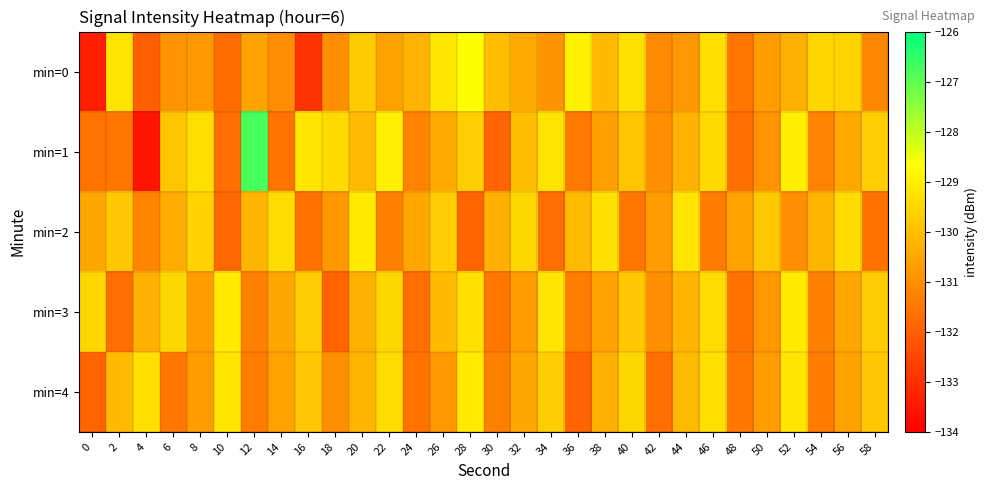

At how many categories does at least one series exceed -131?

30